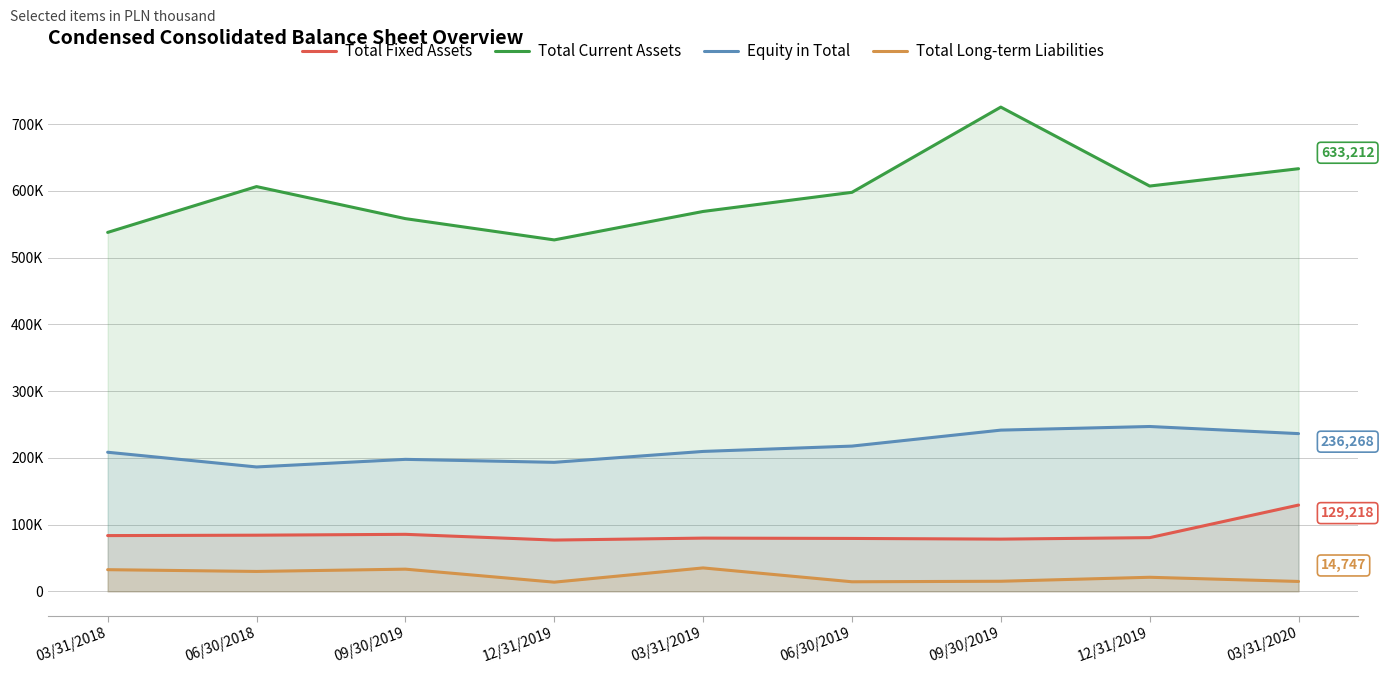

Is it true that Total Long-term Liabilities equals 14261 at 06/30/2019?

True